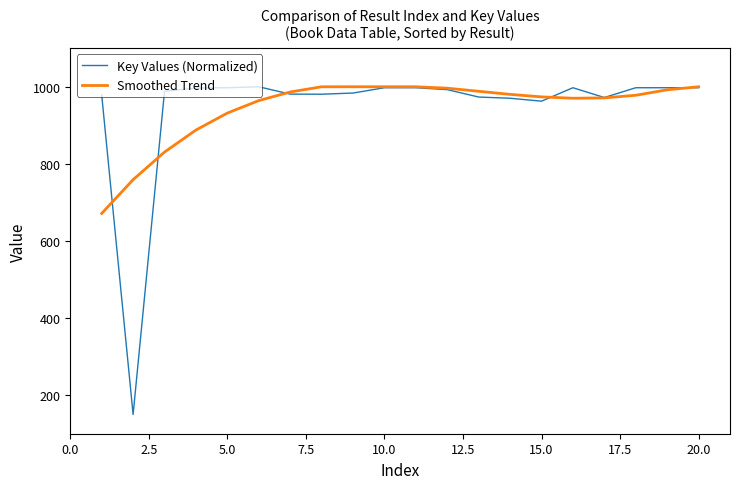

Which series has the widest spread of values?

Key Values (Normalized)